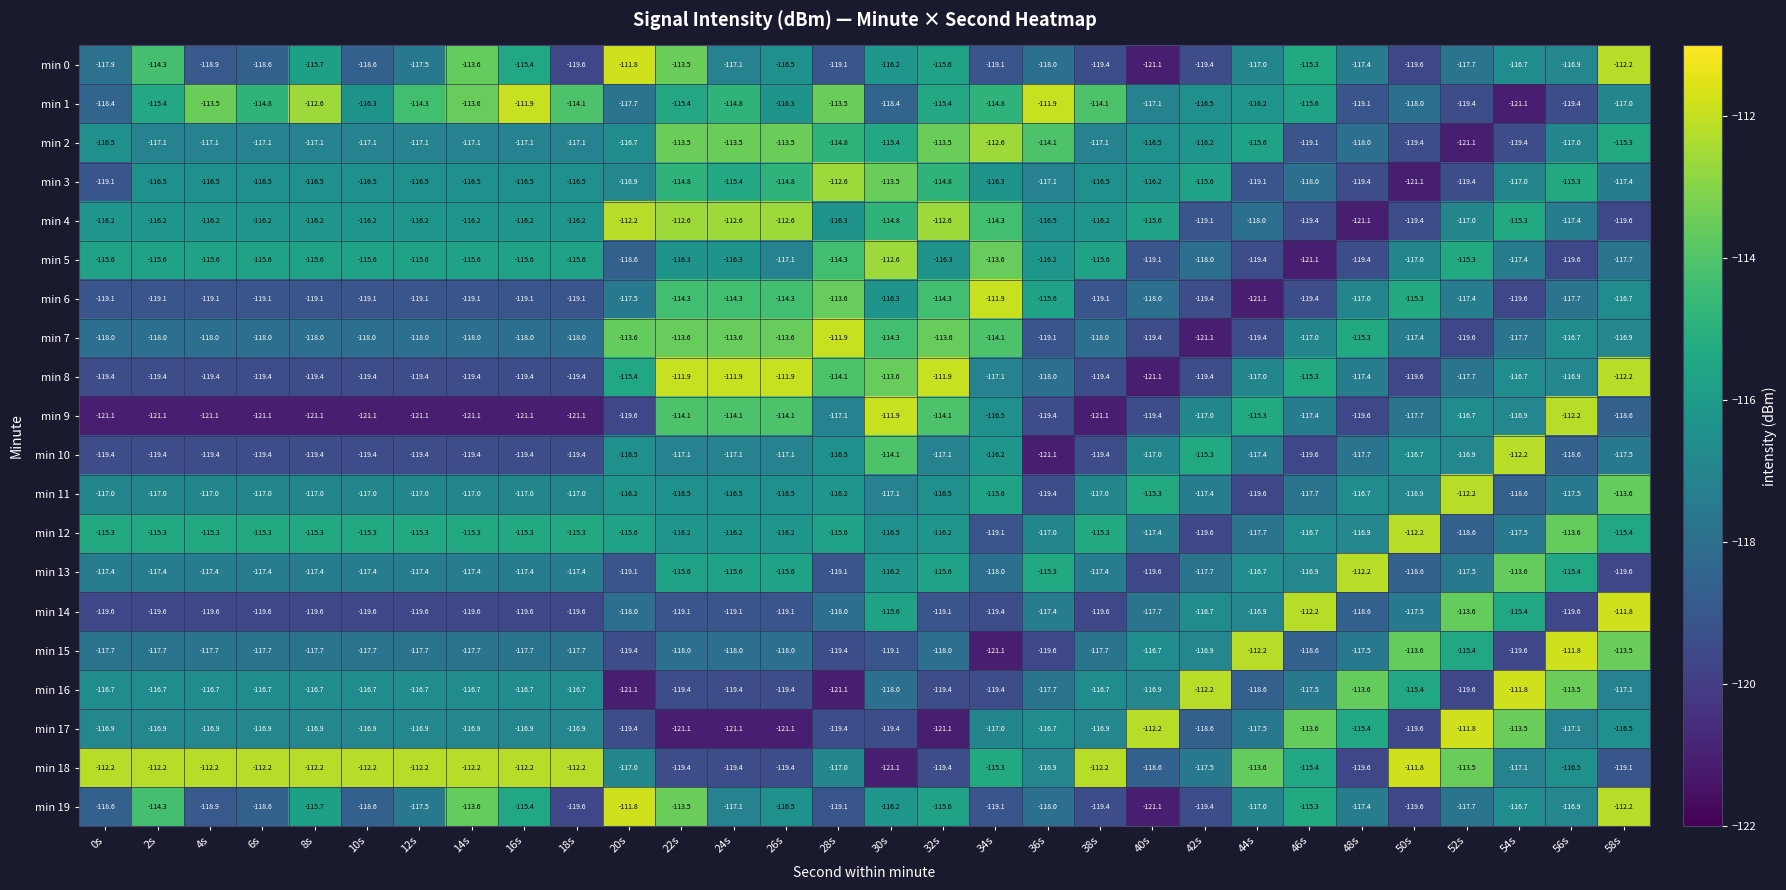

What is the average value of the min 8 series?

-117.1